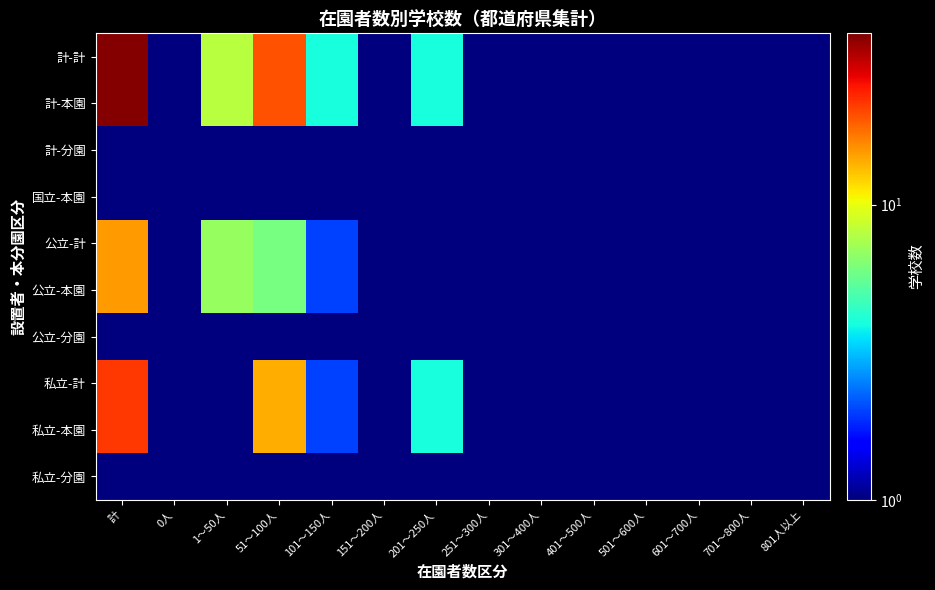

Reading left to right, list all the values displayed in this chart.

計-計: 計=37.0	0人=0.1	1～50人=8.0	51～100人=20.0	101～150人=4.0	151～200人=1.0	201～250人=4.0	251～300人=0.1	301～400人=0.1	401～500人=0.1	501～600人=0.1	601～700人=0.1	701～800人=0.1	801人以上=0.1
計-本園: 計=37.0	0人=0.1	1～50人=8.0	51～100人=20.0	101～150人=4.0	151～200人=1.0	201～250人=4.0	251～300人=0.1	301～400人=0.1	401～500人=0.1	501～600人=0.1	601～700人=0.1	701～800人=0.1	801人以上=0.1
計-分園: 計=0.1	0人=0.1	1～50人=0.1	51～100人=0.1	101～150人=0.1	151～200人=0.1	201～250人=0.1	251～300人=0.1	301～400人=0.1	401～500人=0.1	501～600人=0.1	601～700人=0.1	701～800人=0.1	801人以上=0.1
国立-本園: 計=0.1	0人=0.1	1～50人=0.1	51～100人=0.1	101～150人=0.1	151～200人=0.1	201～250人=0.1	251～300人=0.1	301～400人=0.1	401～500人=0.1	501～600人=0.1	601～700人=0.1	701～800人=0.1	801人以上=0.1
公立-計: 計=15.0	0人=0.1	1～50人=7.0	51～100人=6.0	101～150人=2.0	151～200人=0.1	201～250人=0.1	251～300人=0.1	301～400人=0.1	401～500人=0.1	501～600人=0.1	601～700人=0.1	701～800人=0.1	801人以上=0.1
公立-本園: 計=15.0	0人=0.1	1～50人=7.0	51～100人=6.0	101～150人=2.0	151～200人=0.1	201～250人=0.1	251～300人=0.1	301～400人=0.1	401～500人=0.1	501～600人=0.1	601～700人=0.1	701～800人=0.1	801人以上=0.1
公立-分園: 計=0.1	0人=0.1	1～50人=0.1	51～100人=0.1	101～150人=0.1	151～200人=0.1	201～250人=0.1	251～300人=0.1	301～400人=0.1	401～500人=0.1	501～600人=0.1	601～700人=0.1	701～800人=0.1	801人以上=0.1
私立-計: 計=22.0	0人=0.1	1～50人=1.0	51～100人=14.0	101～150人=2.0	151～200人=1.0	201～250人=4.0	251～300人=0.1	301～400人=0.1	401～500人=0.1	501～600人=0.1	601～700人=0.1	701～800人=0.1	801人以上=0.1
私立-本園: 計=22.0	0人=0.1	1～50人=1.0	51～100人=14.0	101～150人=2.0	151～200人=1.0	201～250人=4.0	251～300人=0.1	301～400人=0.1	401～500人=0.1	501～600人=0.1	601～700人=0.1	701～800人=0.1	801人以上=0.1
私立-分園: 計=0.1	0人=0.1	1～50人=0.1	51～100人=0.1	101～150人=0.1	151～200人=0.1	201～250人=0.1	251～300人=0.1	301～400人=0.1	401～500人=0.1	501～600人=0.1	601～700人=0.1	701～800人=0.1	801人以上=0.1